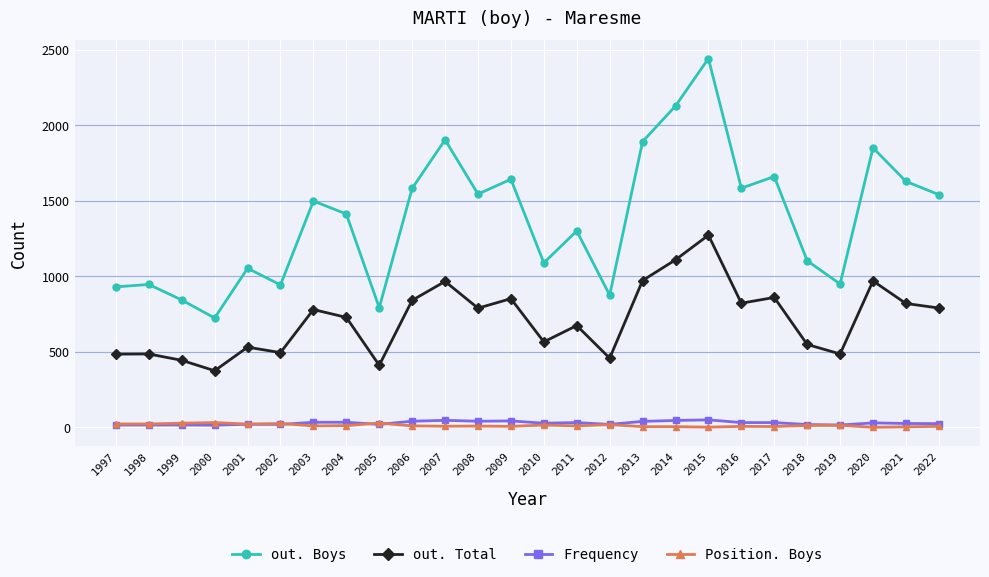

Where is the first local minimum for out. Boys?

2000